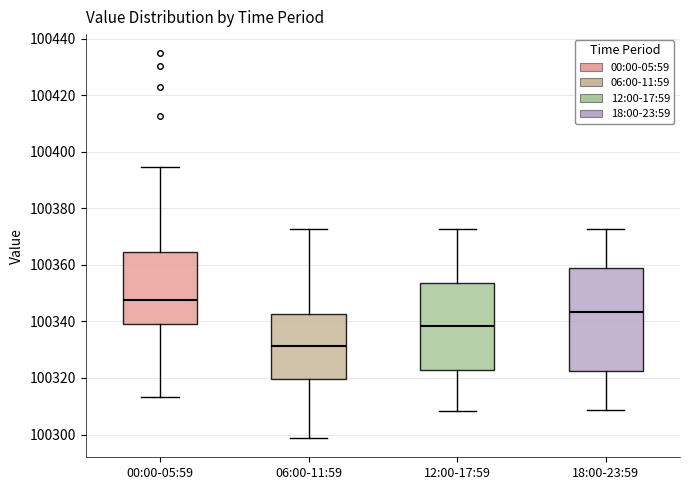

Which box's median line is the highest?

00:00-05:59